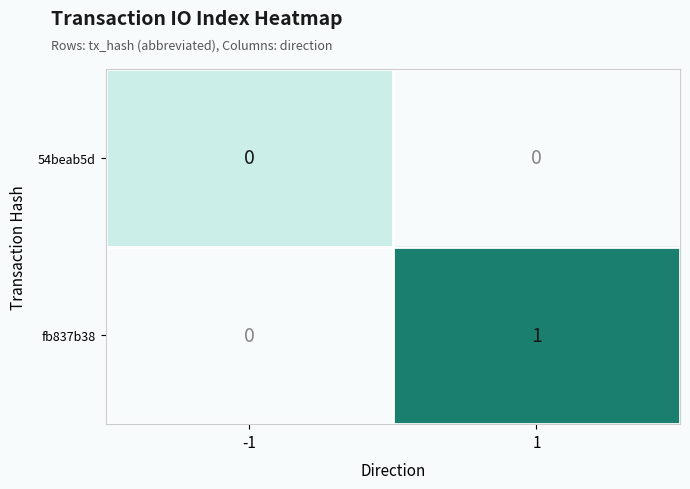

The value of fb837b38 at 1 is 2. True or false?

False